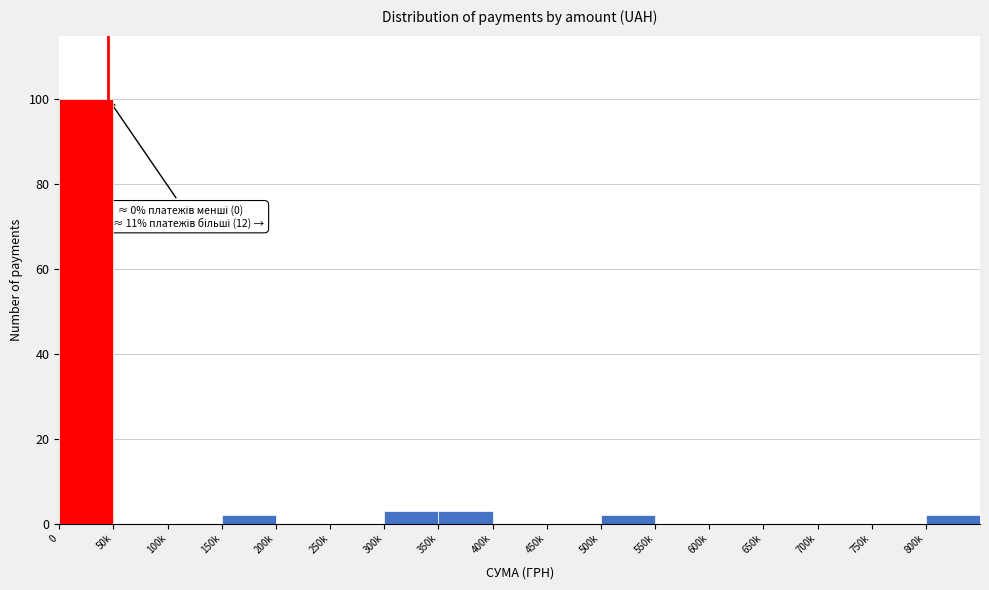

Reading left to right, transcribe all the data shown in this chart.

0=100	50k=0	100k=0	150k=2	200k=0	250k=0	300k=3	350k=3	400k=0	450k=0	500k=2	550k=0	600k=0	650k=0	700k=0	750k=0	800k=2